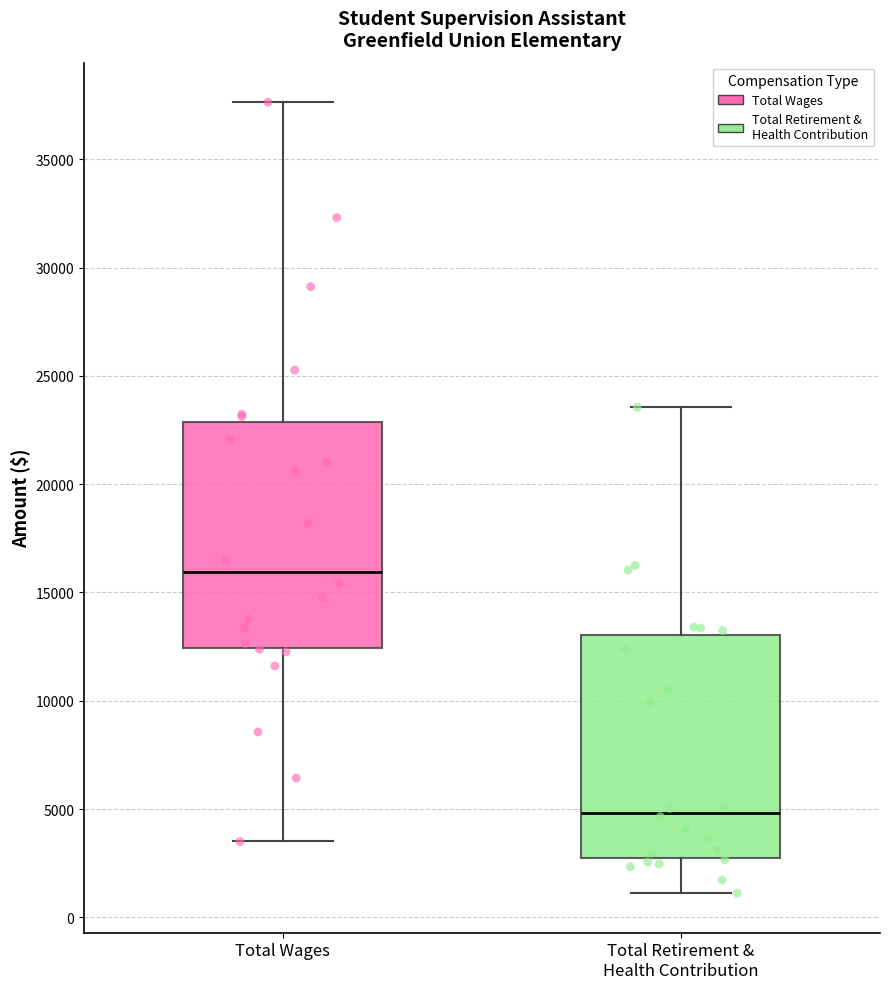

Reading left to right, transcribe this box plot: for each box, give where its median line is, the range the box spans, and where its two whiskers end, as read against the y-axis. The values are not printed on the chart, so give them approximately, as read against the axis.

Total Wages: median 16000, box 12500 to 23000, whiskers 3500 to 37500
Total Retirement & Health Contribution: median 5000, box 2500 to 13000, whiskers 1000 to 23500